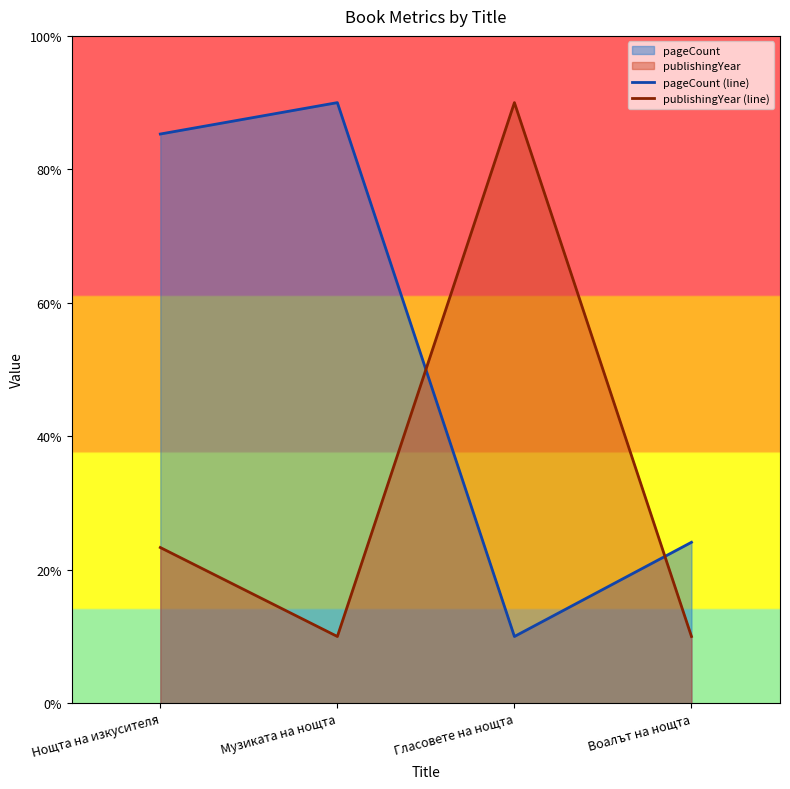

What is the label of the 4th point from the right?

Нощта на изкусителя